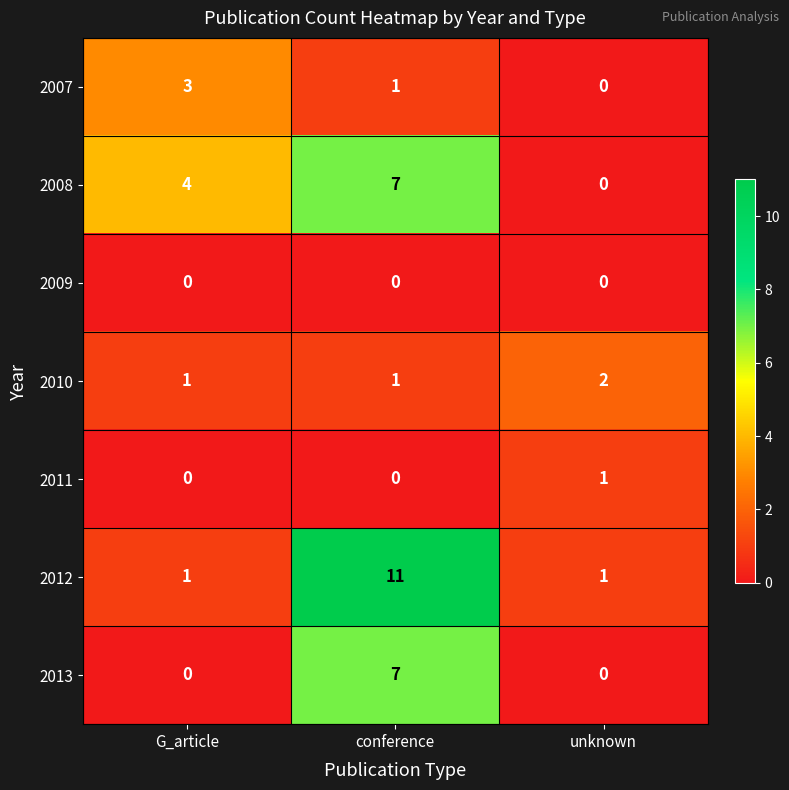

What is the total value across all series at conference?

27